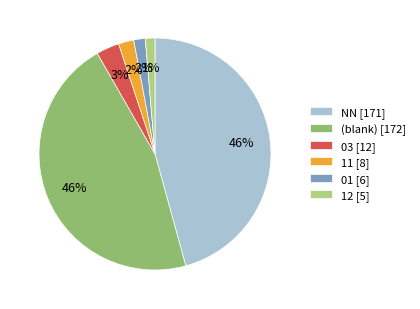

To the nearest percent, what is the combined percentage of 12 [5] and NN [171]?

47%